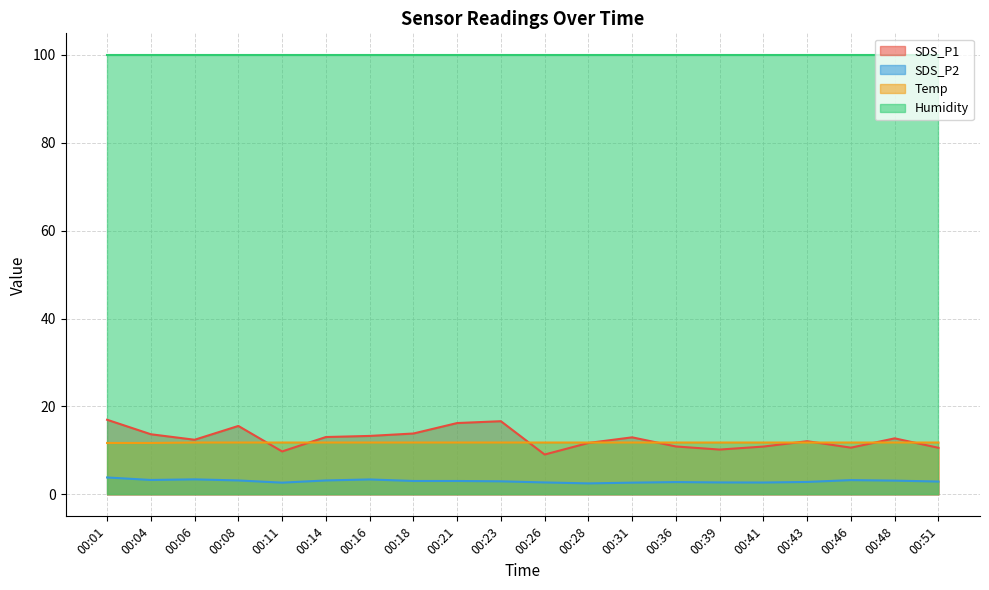

True or false: SDS_P1 has a value of 9.1 at 00:26.

True